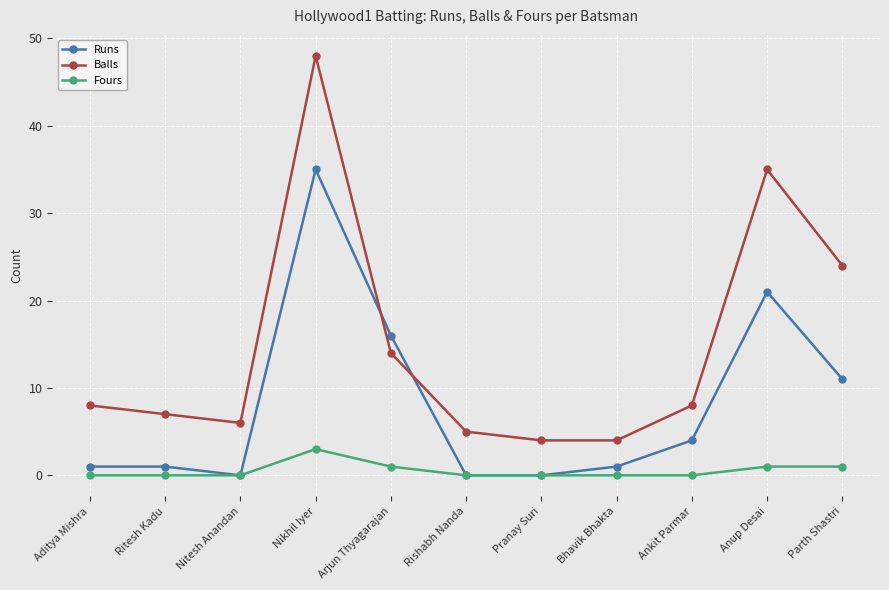

How many lines are shown in the chart?

3